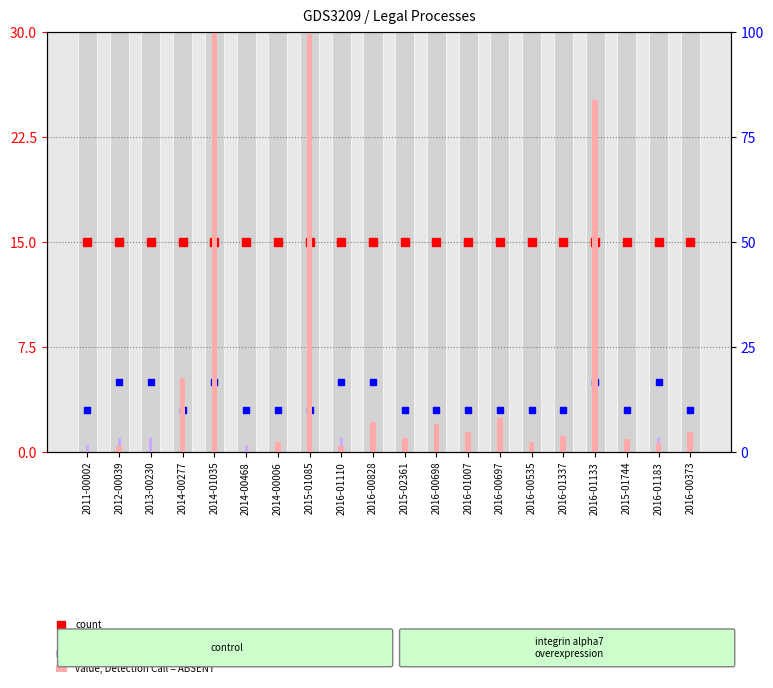

Which series reaches the maximum Y coordinate?

value, Detection Call = ABSENT